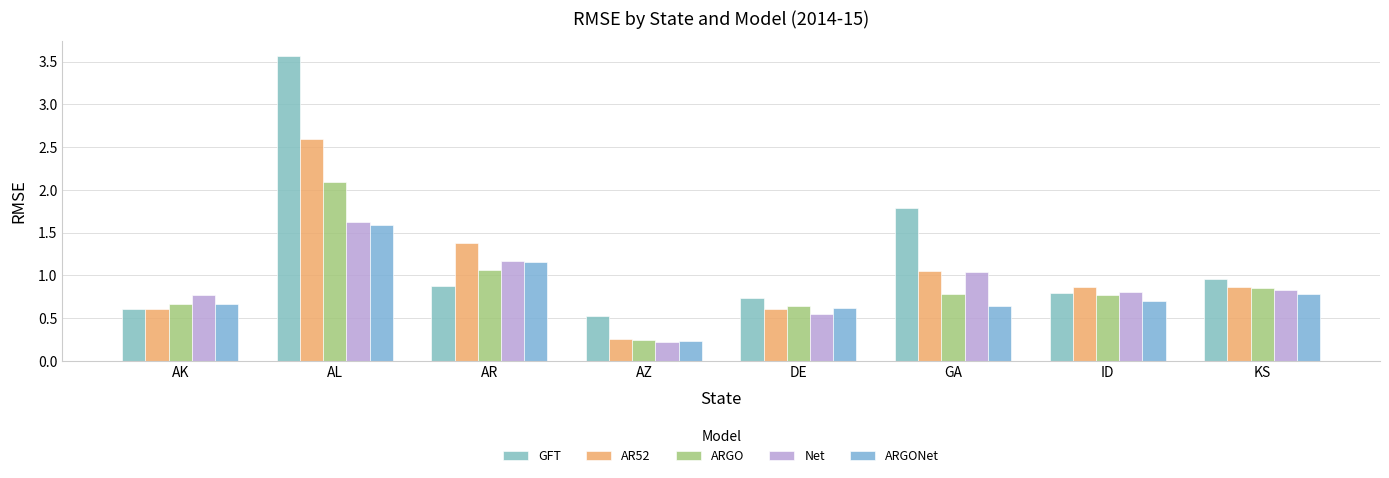

Reading left to right, what are all the values shown in this chart?

GFT: 0.6	3.6	0.9	0.5	0.7	1.8	0.8	1.0
AR52: 0.6	2.6	1.4	0.3	0.6	1.0	0.9	0.9
ARGO: 0.7	2.1	1.1	0.2	0.6	0.8	0.8	0.8
Net: 0.8	1.6	1.2	0.2	0.6	1.0	0.8	0.8
ARGONet: 0.7	1.6	1.2	0.2	0.6	0.6	0.7	0.8